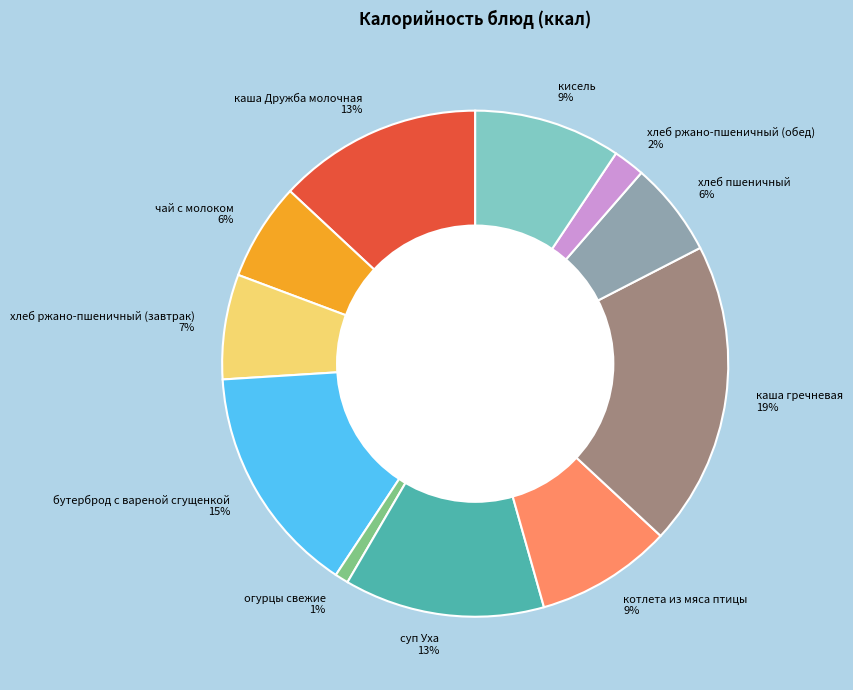

Between хлеб ржано-пшеничный (обед) and чай с молоком, which is larger?

чай с молоком